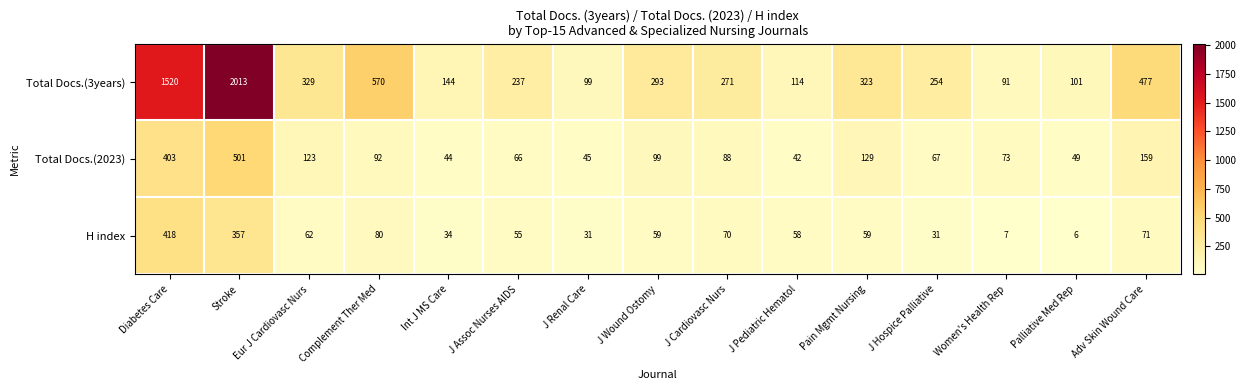

How many values in the H index series are below 59?

7